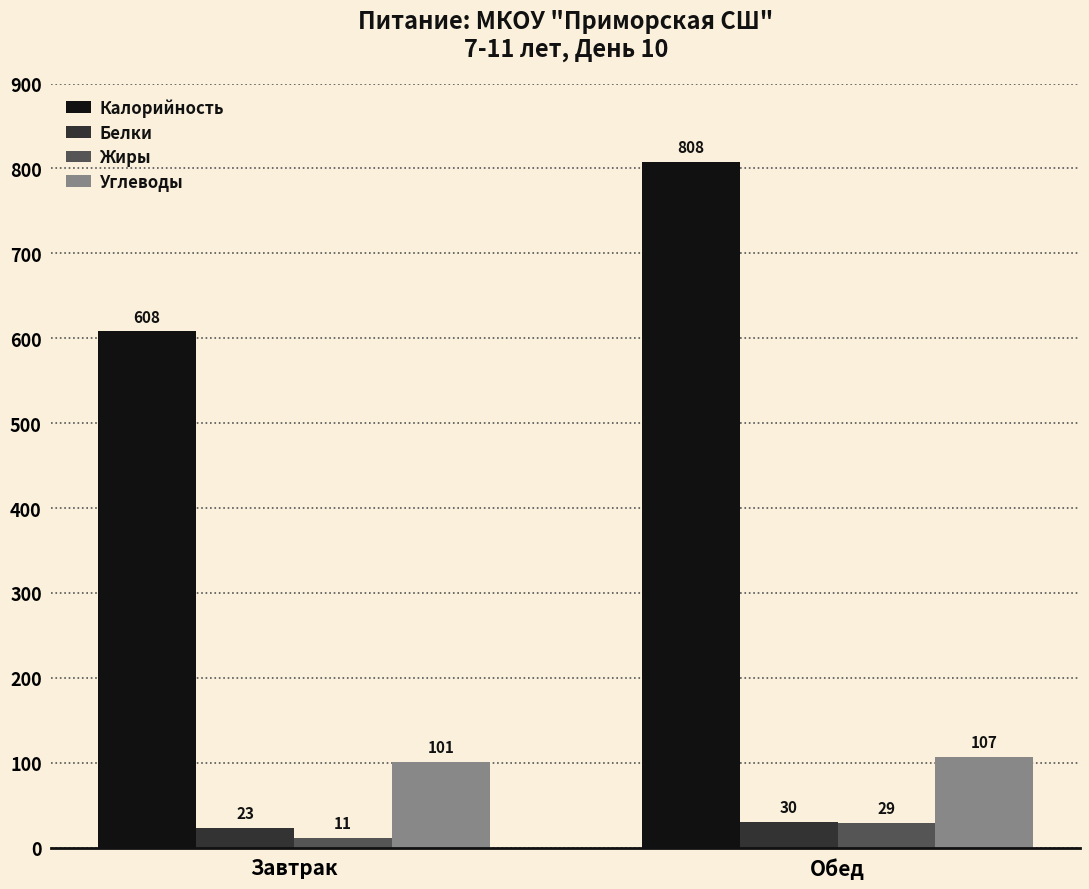

How many Углеводы values are between 101 and 107?

2